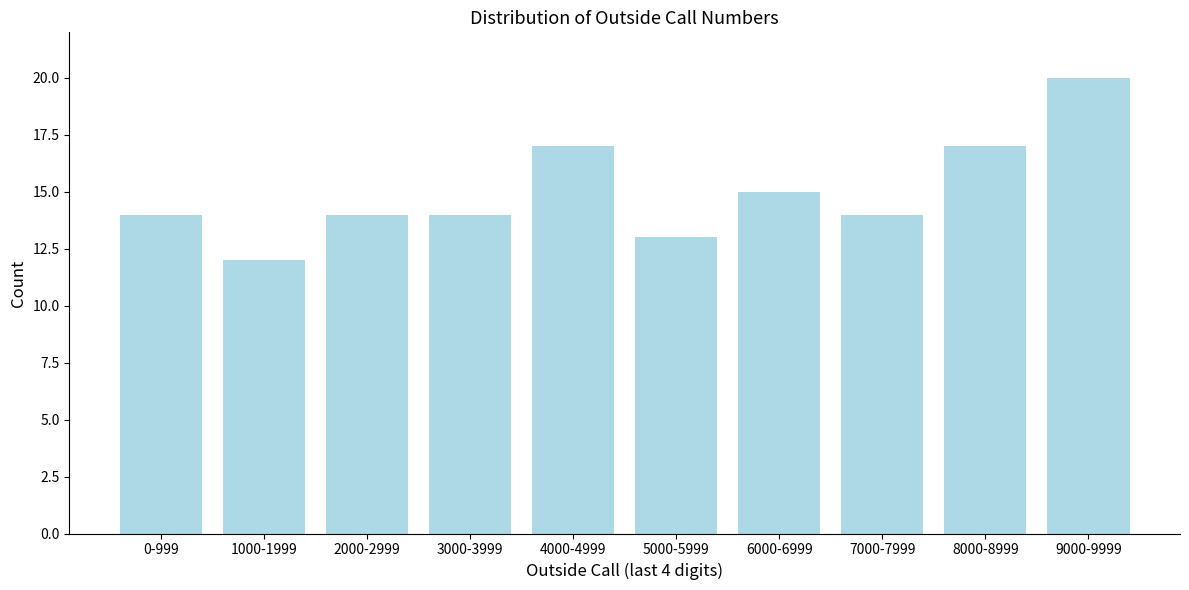

Reading left to right, what are all the values shown in this chart?

0-999=14	1000-1999=12	2000-2999=14	3000-3999=14	4000-4999=17	5000-5999=13	6000-6999=15	7000-7999=14	8000-8999=17	9000-9999=20